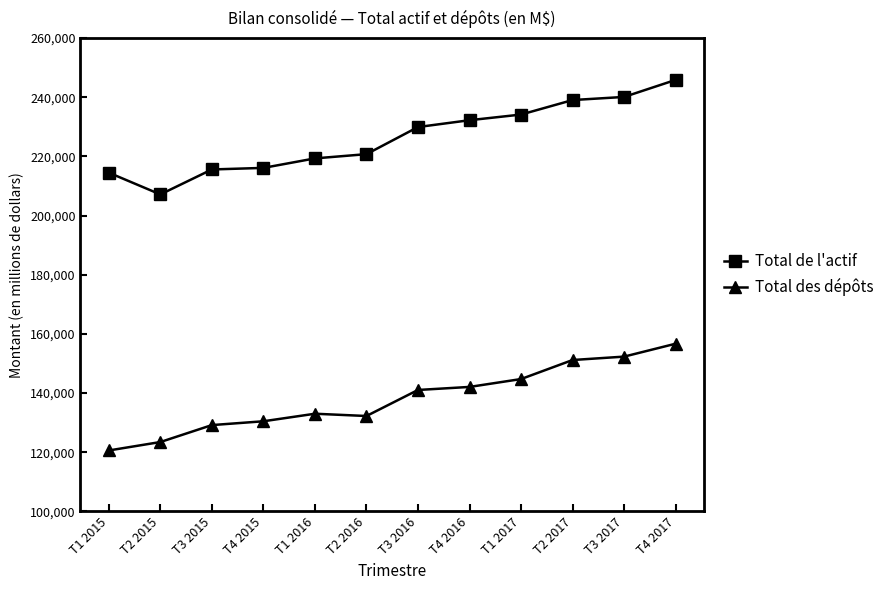

What is the spread (max minus min) of values at T2 2016?

88496